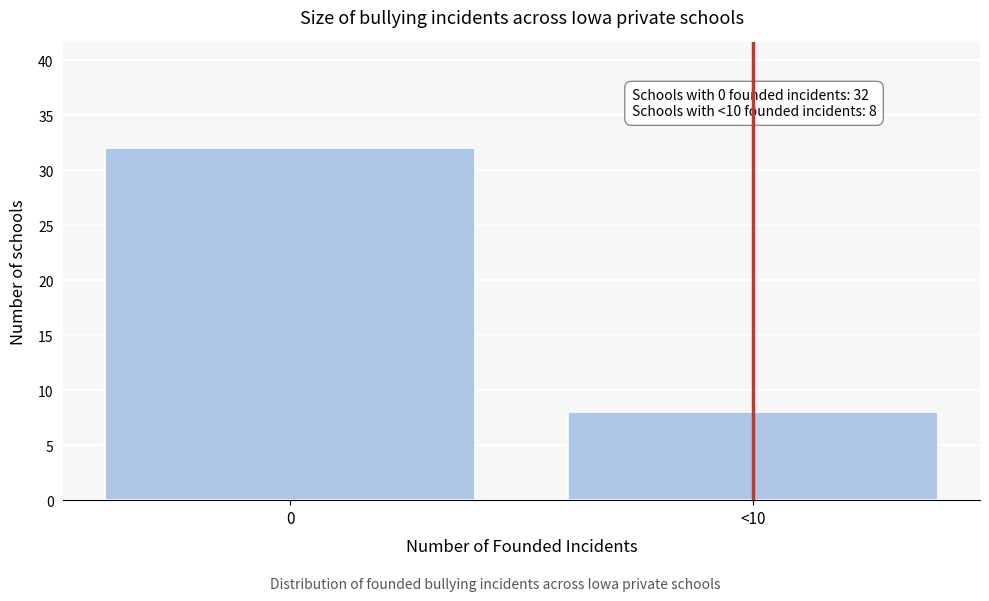

Reading left to right, extract all data points from this chart.

0=32	<10=8